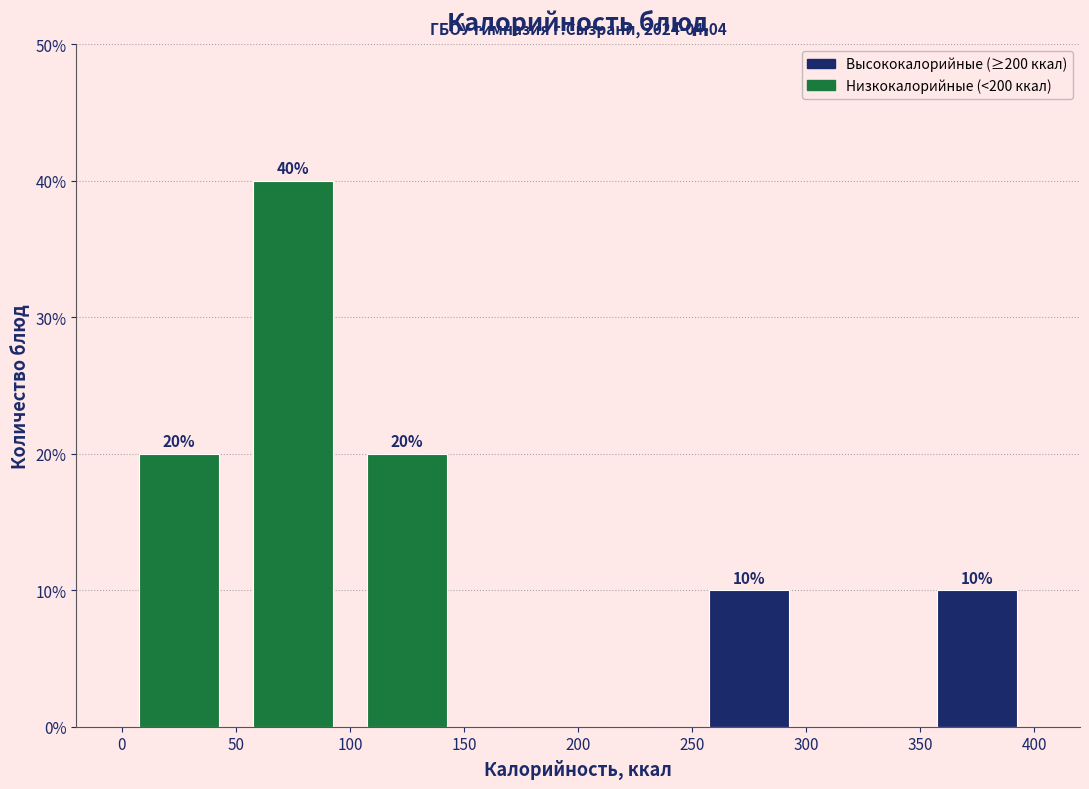

Over which range of the x-axis is the bar tallest?

50 to 100